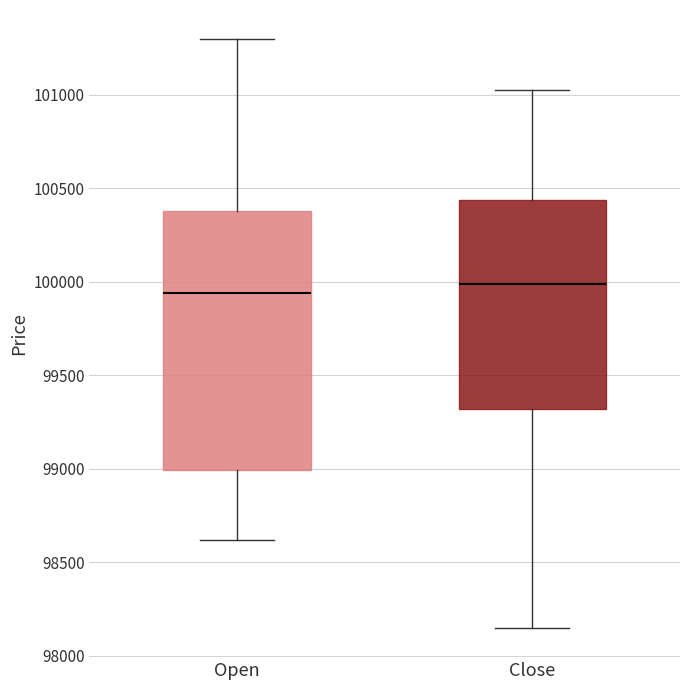

Which box is the tallest, from its lower edge to its upper edge?

Open